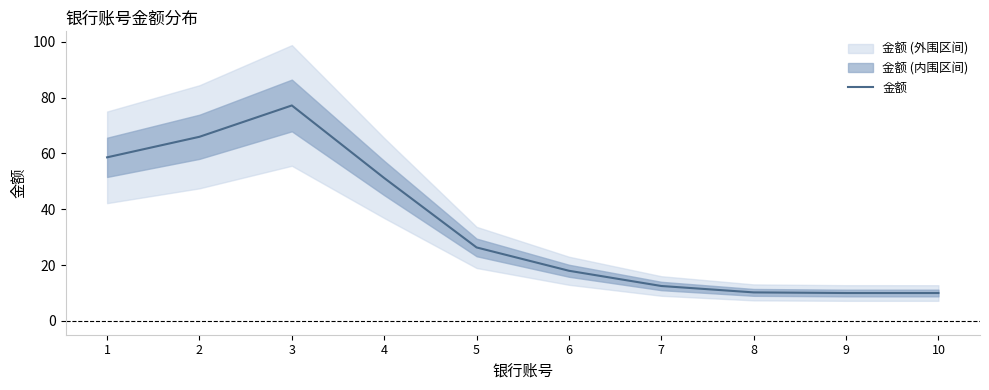

Between 10 and 1, which is larger?

1